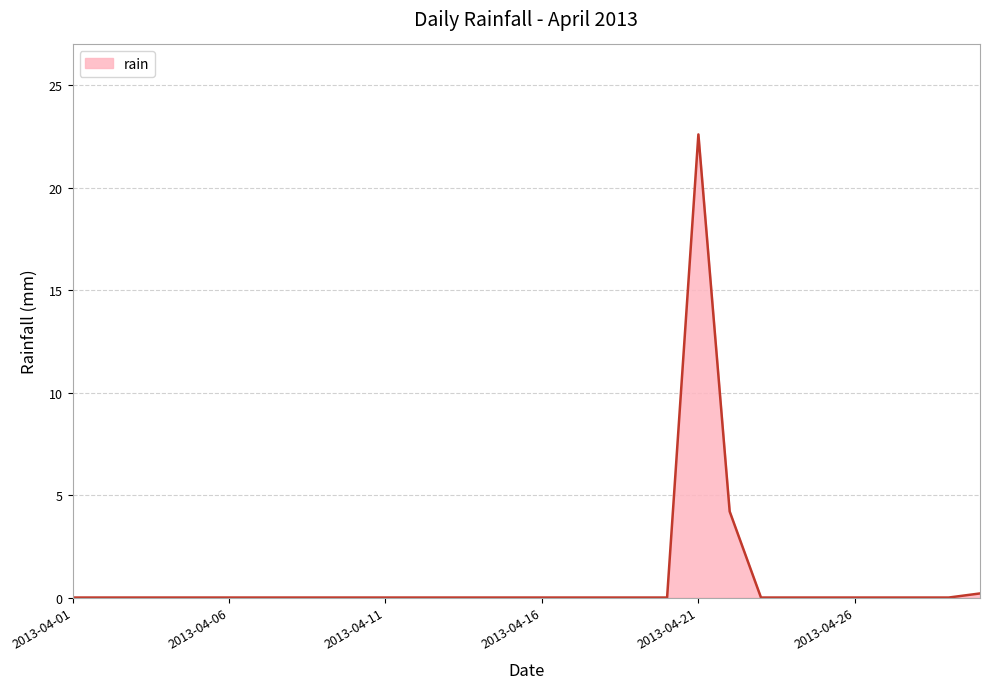

How many lines are shown in the chart?

1